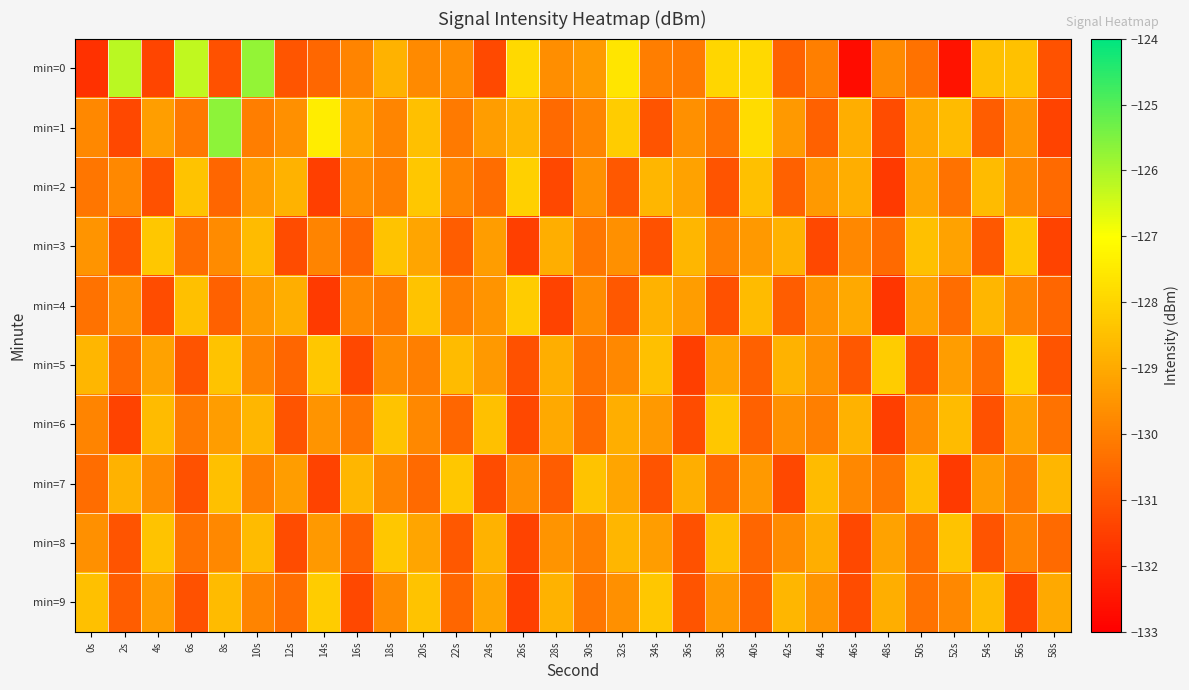

Which series has the widest spread of values?

min=0